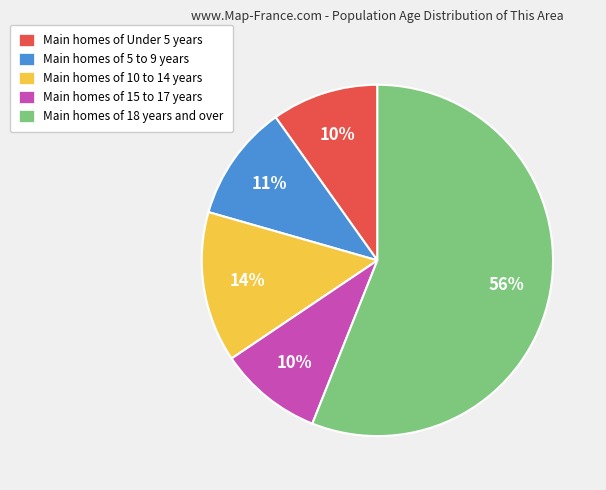

Is it true that Main homes of 18 years and over is 65% of the pie?

False